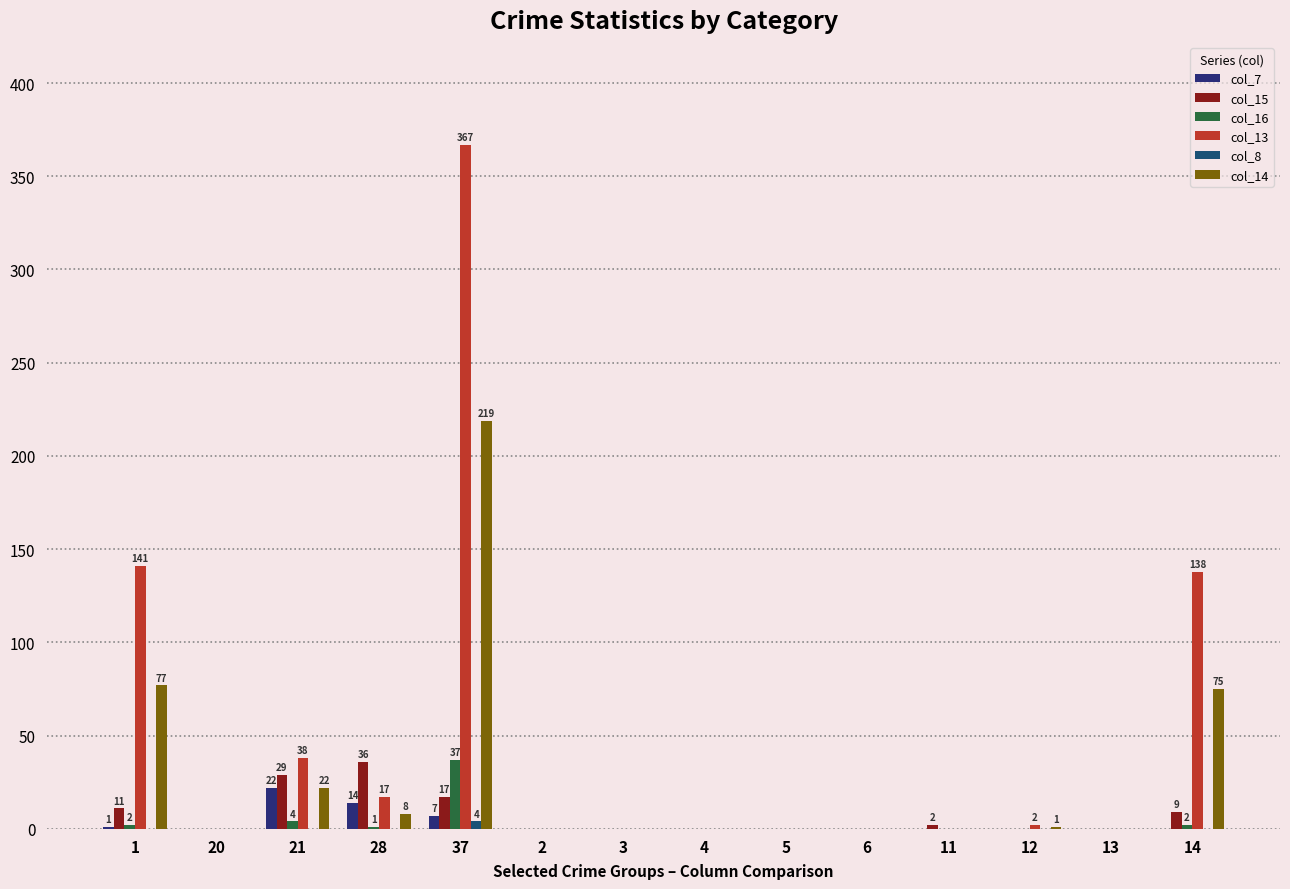

The value of col_13 at 20 is 0. True or false?

True